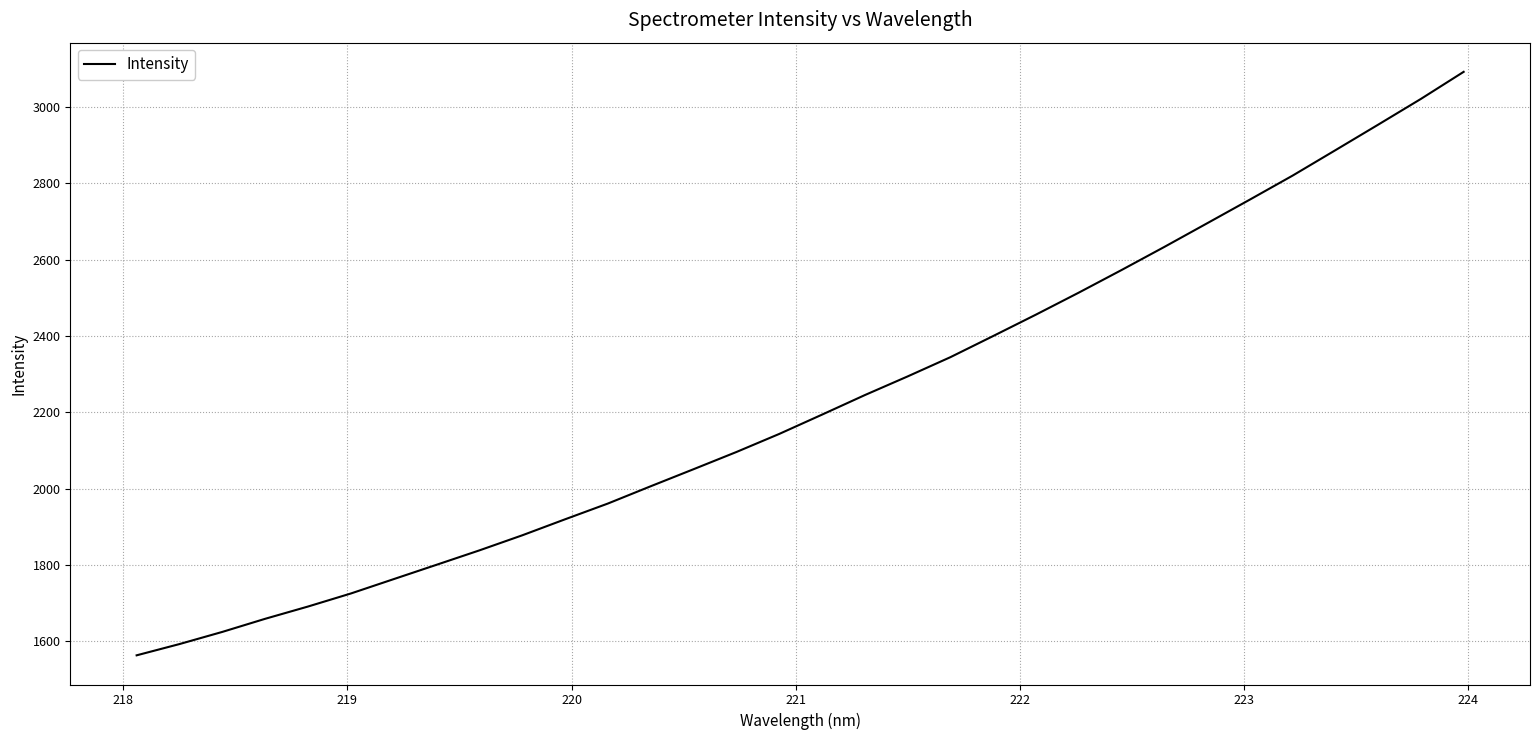

What is the greatest value displayed?

3091.5